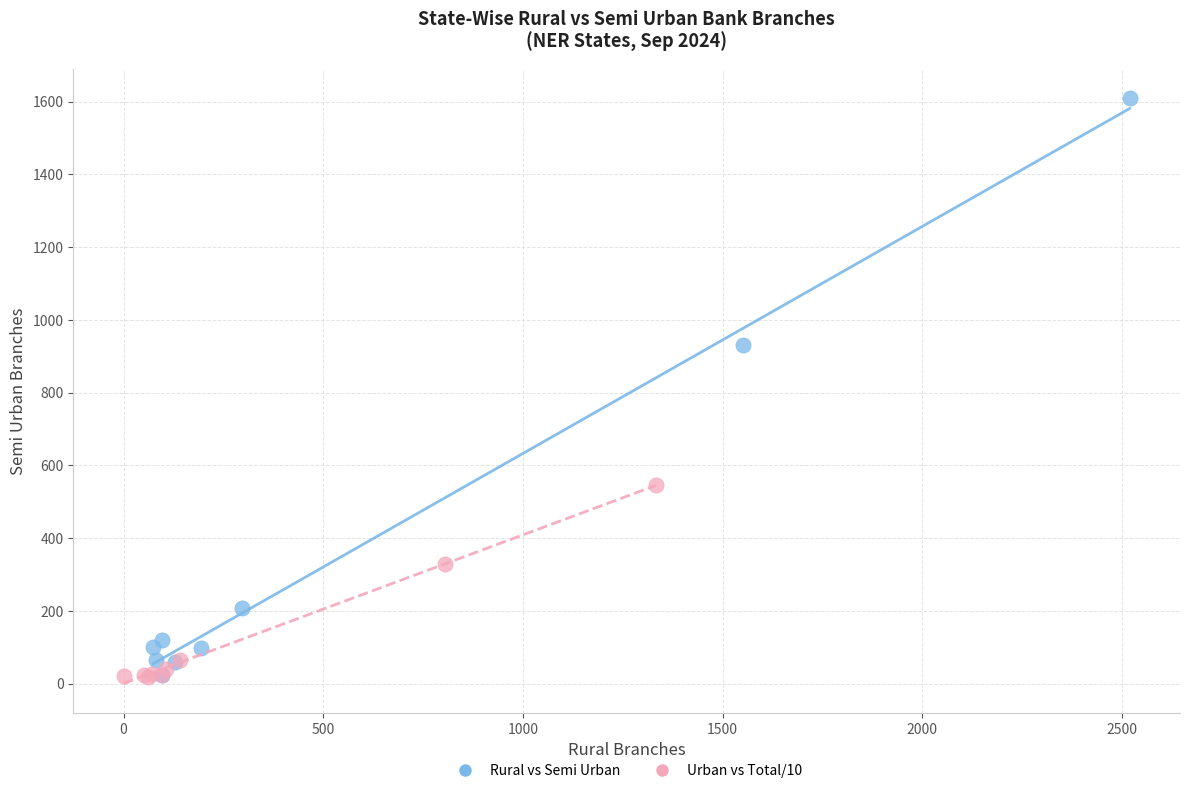

Which series has the widest spread of Y values?

Rural vs Semi Urban